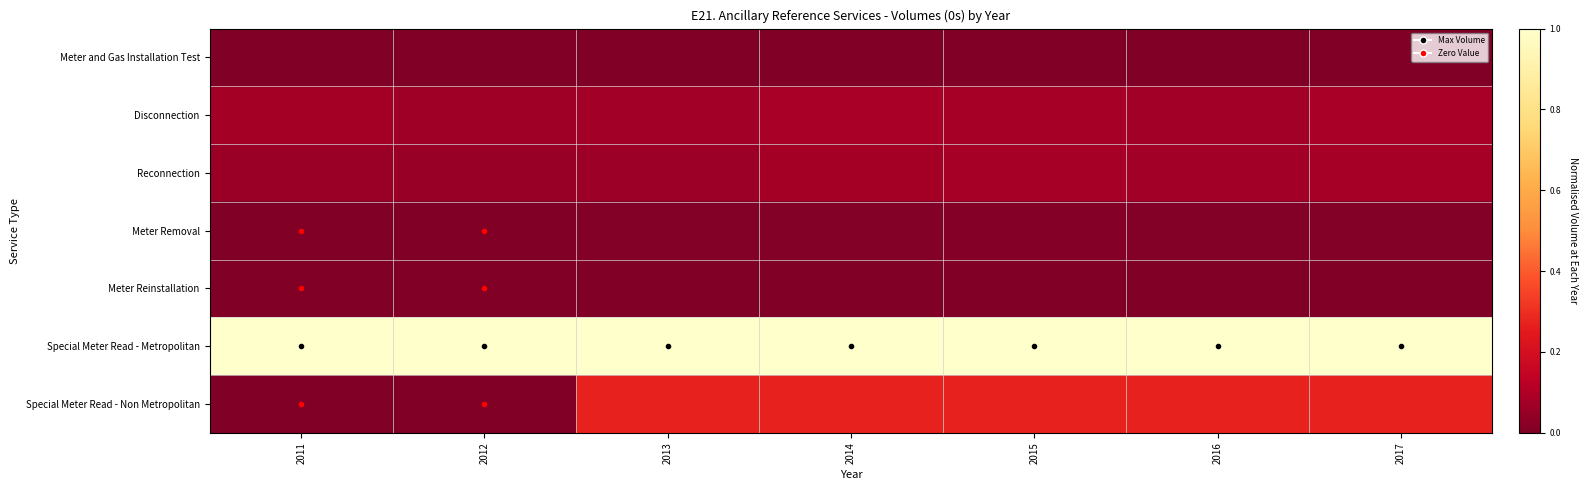

Rank the series at 2014 from highest to lowest value.

Special Meter Read - Metropolitan, Special Meter Read - Non Metropolitan, Disconnection, Reconnection, Meter Removal, Meter and Gas Installation Test, Meter Reinstallation